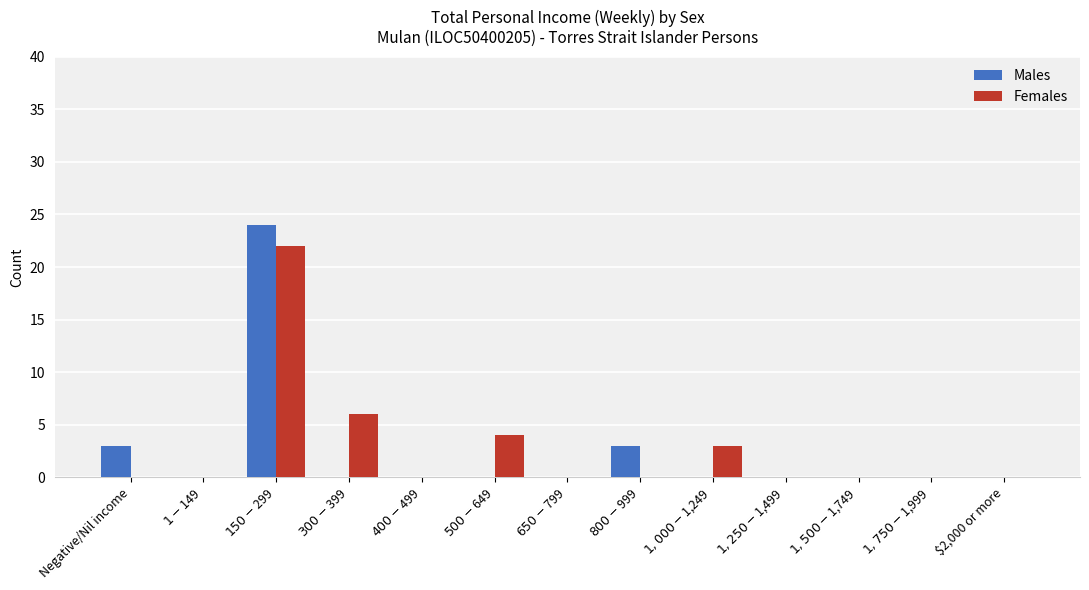

What is the maximum value shown in the chart?

24